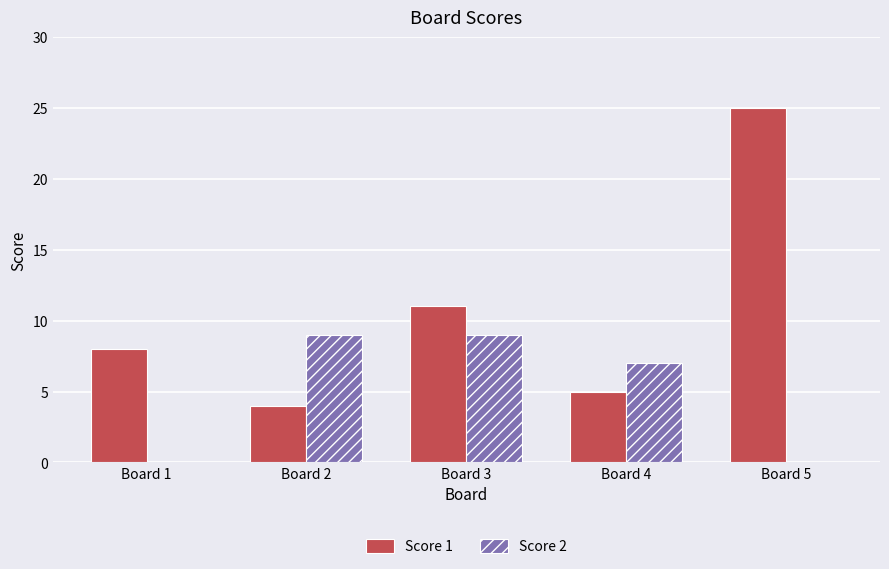

What is the sum of the Score 2 values at Board 2 and Board 1?

9